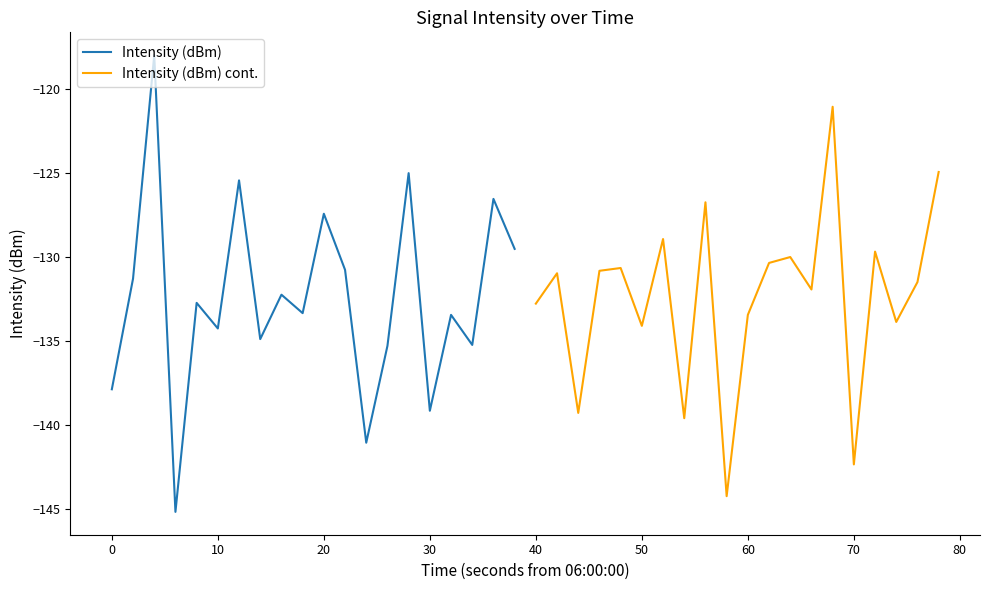

What is the maximum value for Intensity (dBm)?

-118.0